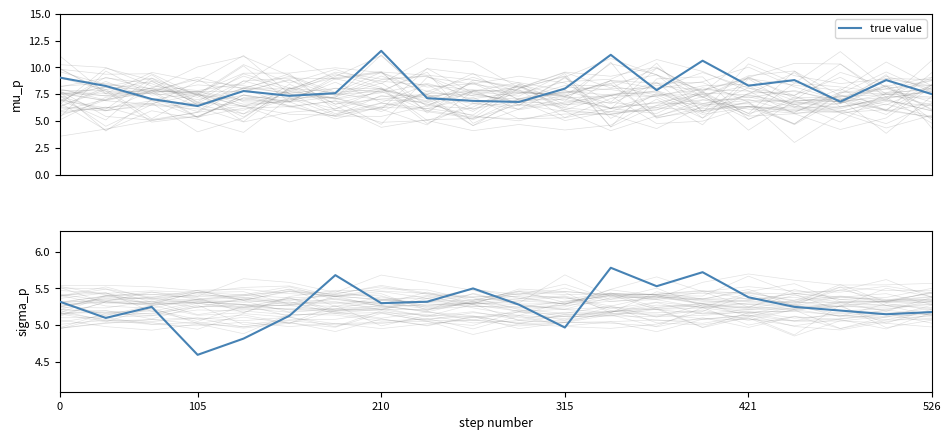

Does the chart display data point markers on the line(s)?

No